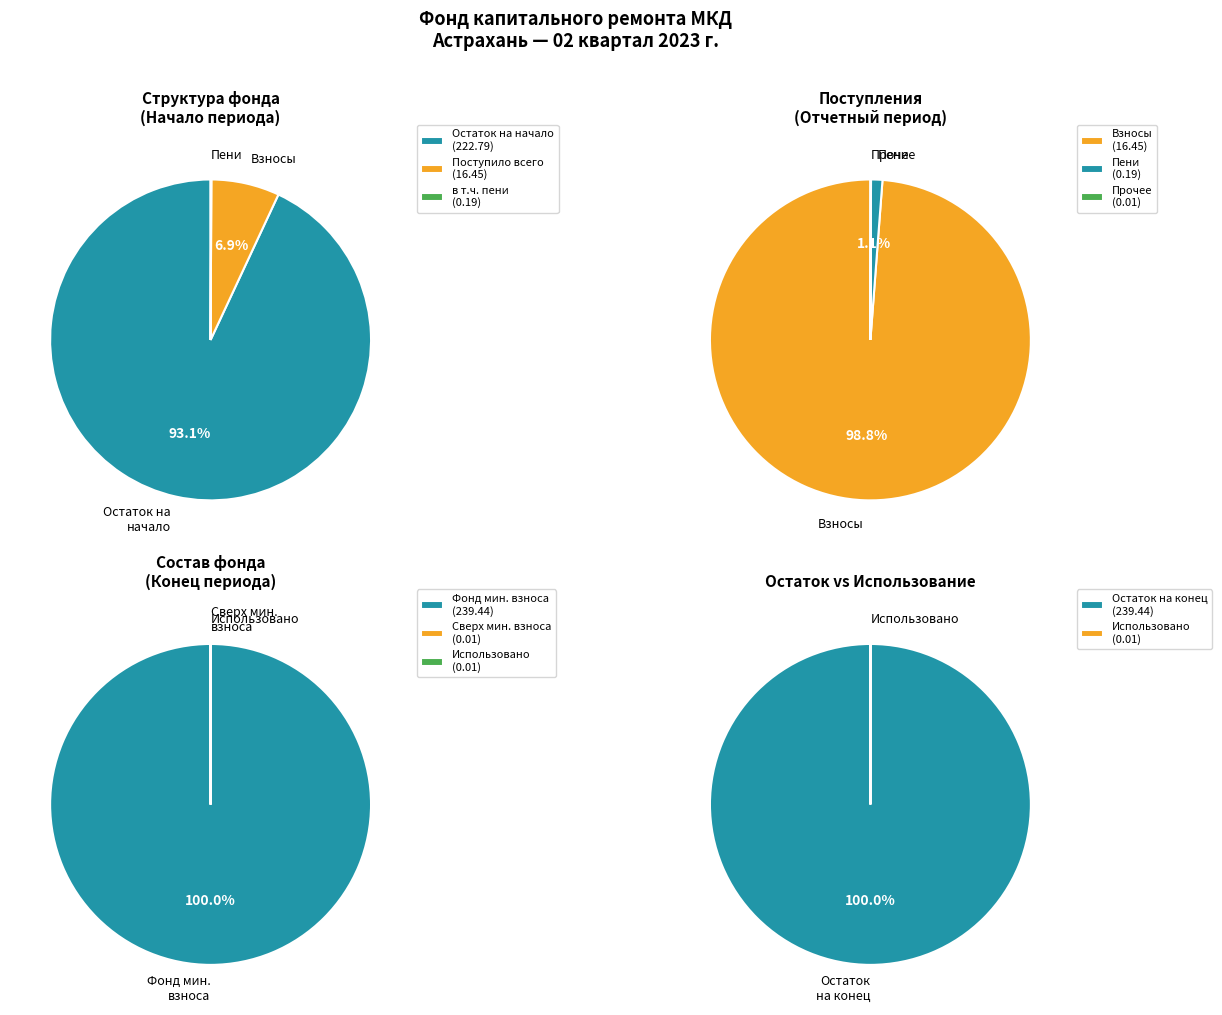

What is the majority slice?

Остаток на начало периода